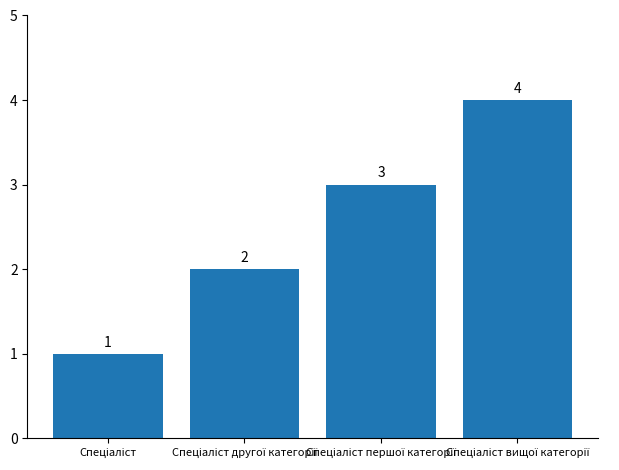

What is the greatest value displayed?

4